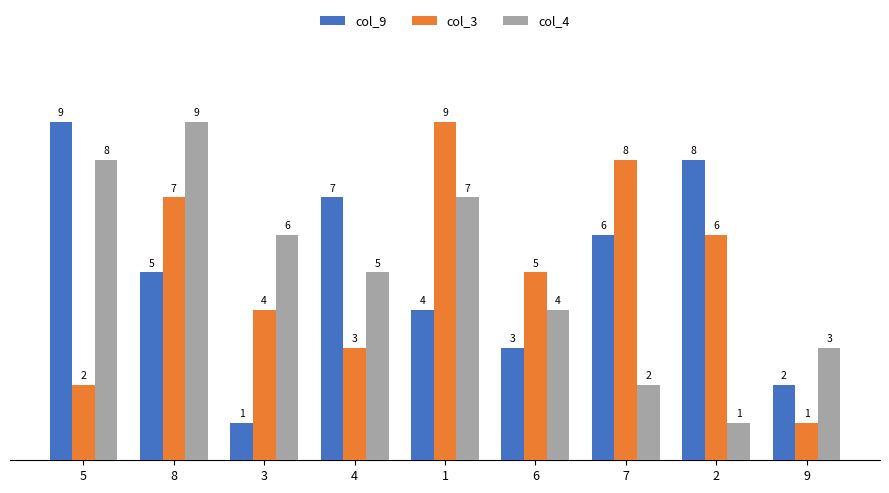

How many col_3 values are between 3 and 7?

5